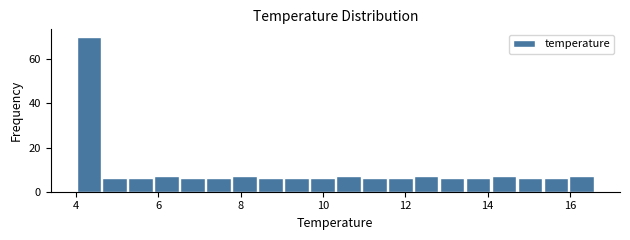

Read against the x-axis, roughly where is the centre of the tallest bar?

4.4